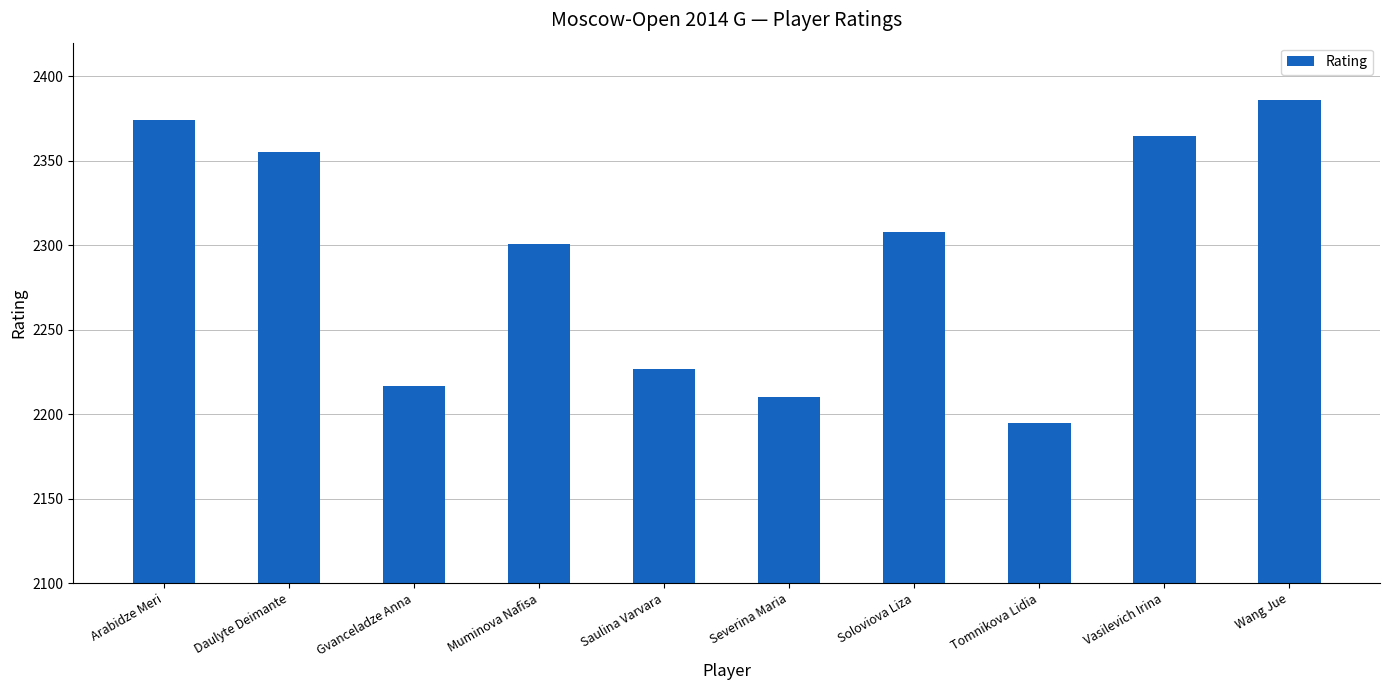

True or false: the data shows 2374 at Arabidze Meri.

True